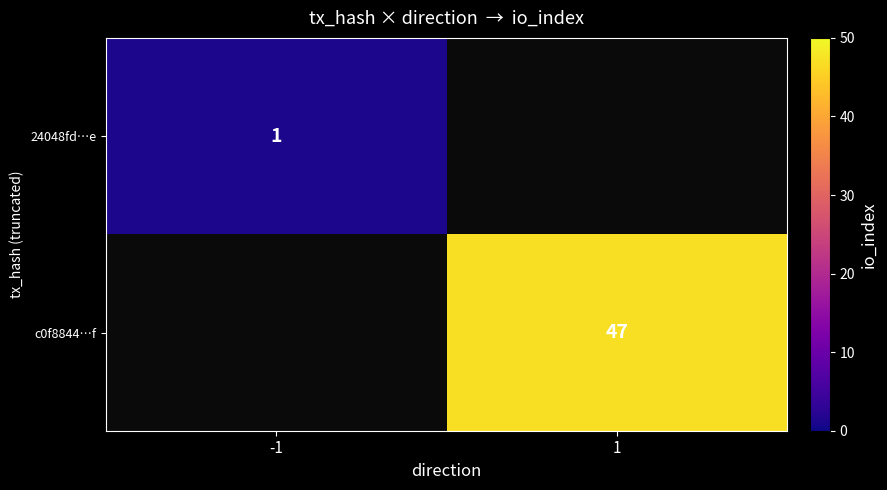

Is it true that 24048fd…e equals 0 at -1?

False